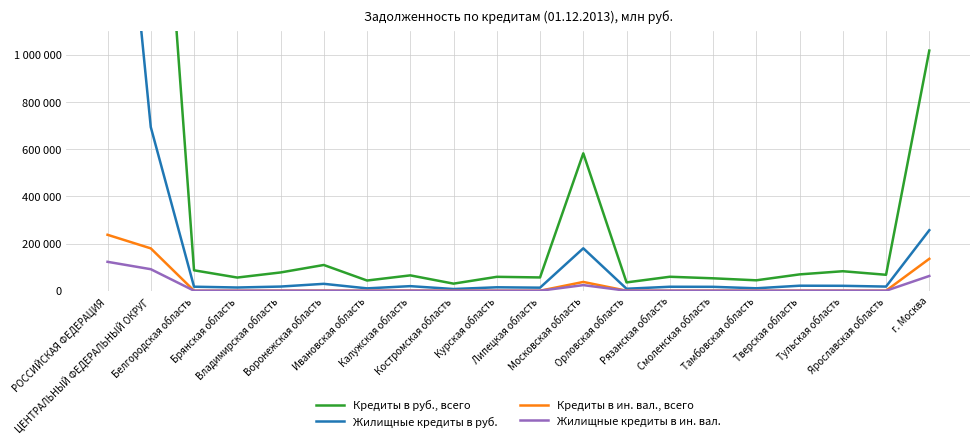

What is the sum of the Кредиты в ин. вал., всего values at Московская область and Смоленская область?

38098